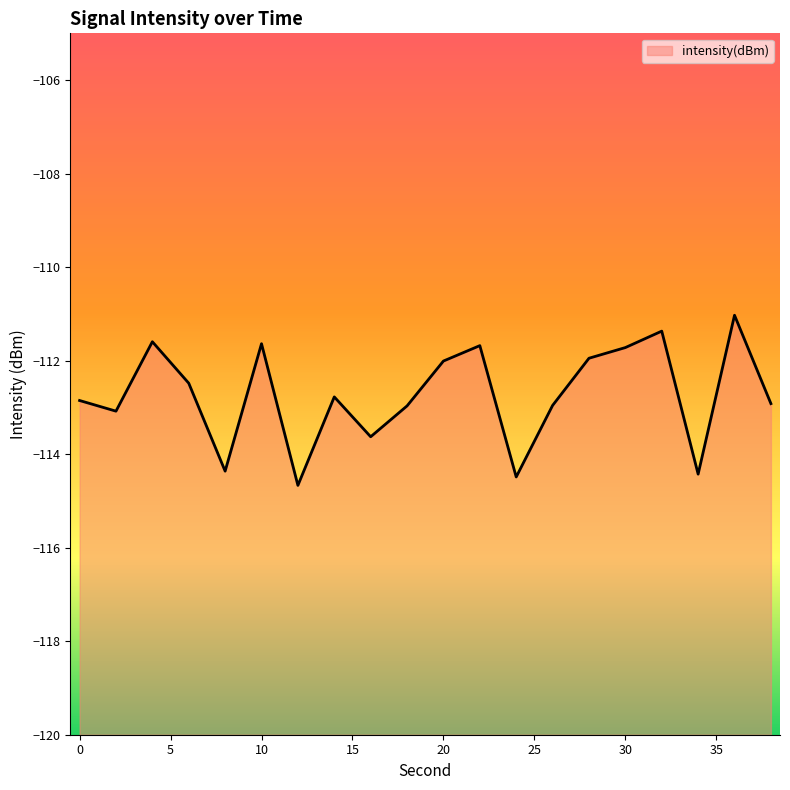

What is the sum of all values?

-2254.6